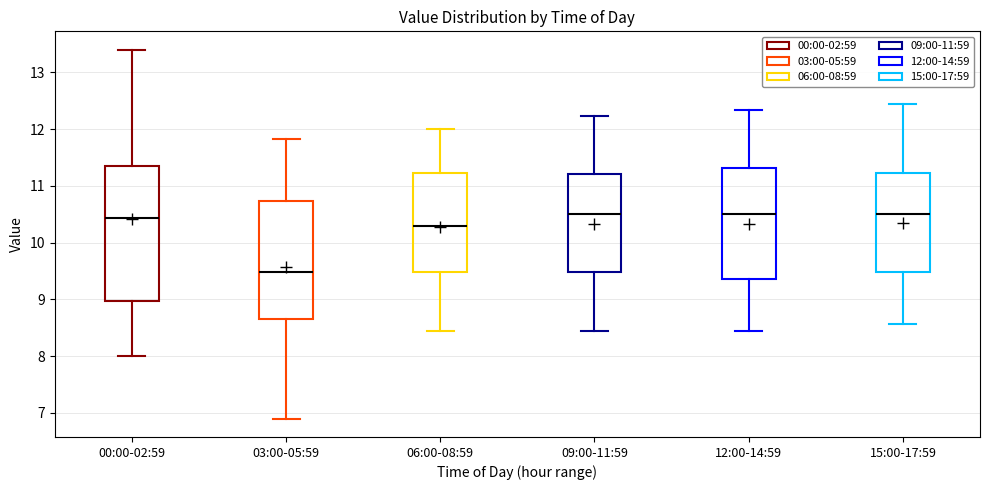

Which box has the lowest median line?

03:00-05:59